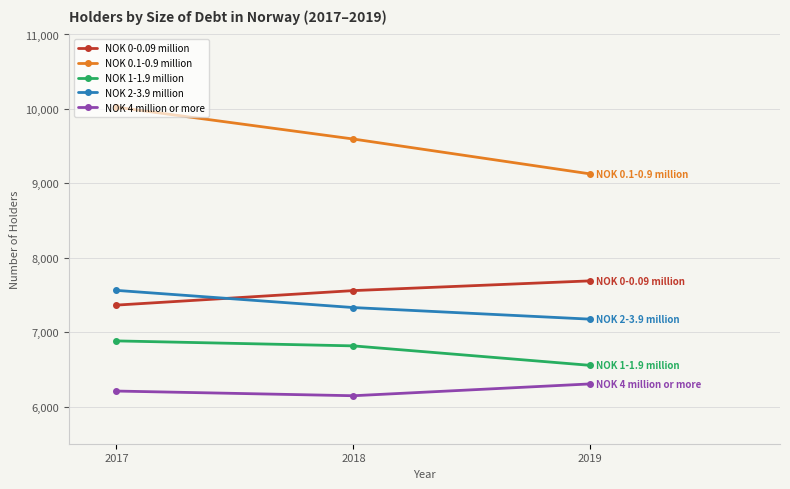

What is the minimum value for NOK 0-0.09 million?

7363